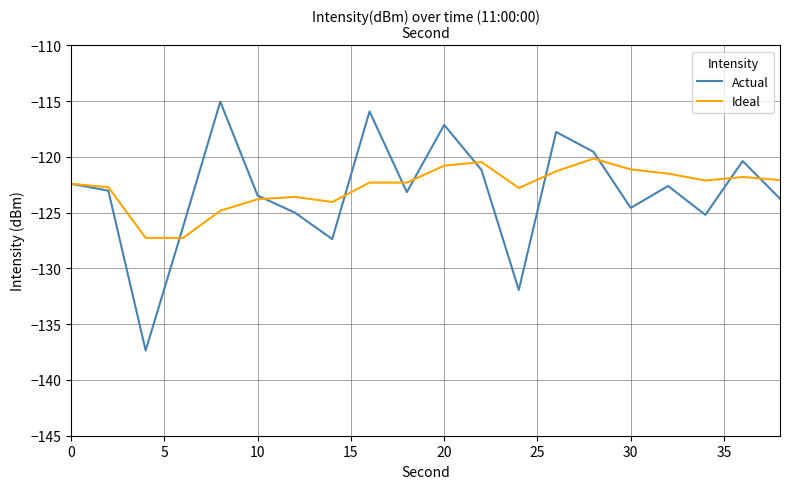

Which series has the largest range (max minus min)?

Actual